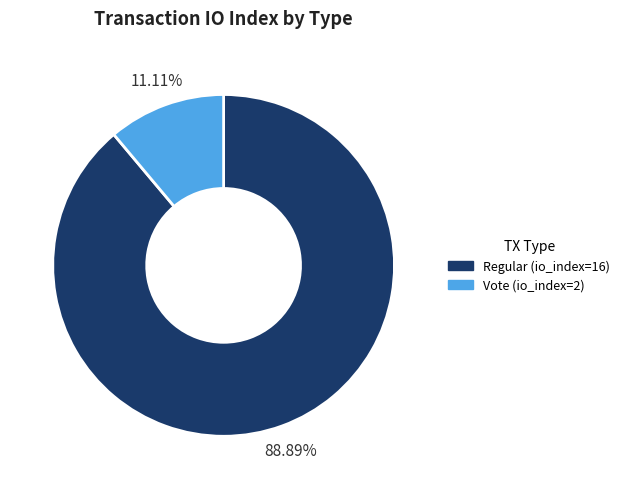

Which slice is the largest?

Regular (io_index=16)